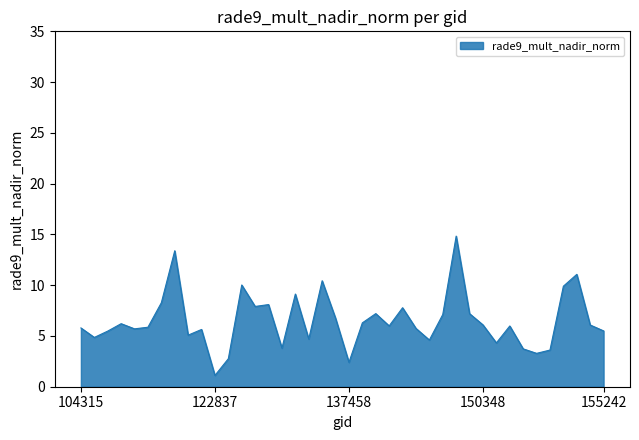

What is the difference between the maximum and minimum values?

13.7